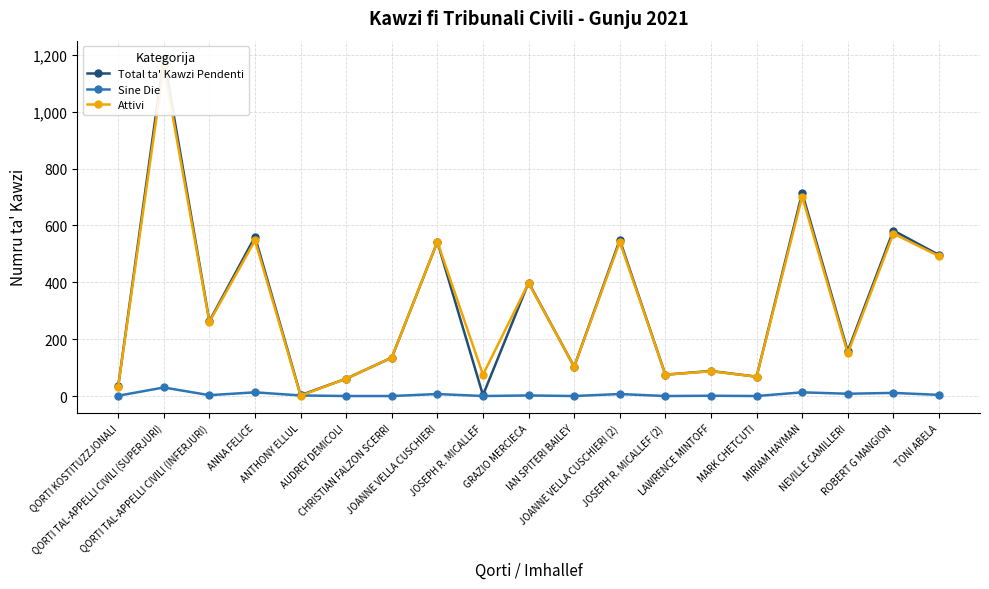

Reading left to right, extract all data points from this chart.

Total ta' Kawzi Pendenti: 34	1190	263	560	3	61	135	542	3	399	103	549	75	88	68	714	158	582	496
Sine Die: 1	30	3	13	2	0	0	7	0	2	0	7	0	1	0	13	8	11	4
Attivi: 33	1160	260	547	1	61	135	542	75	397	103	542	75	87	68	701	150	571	492